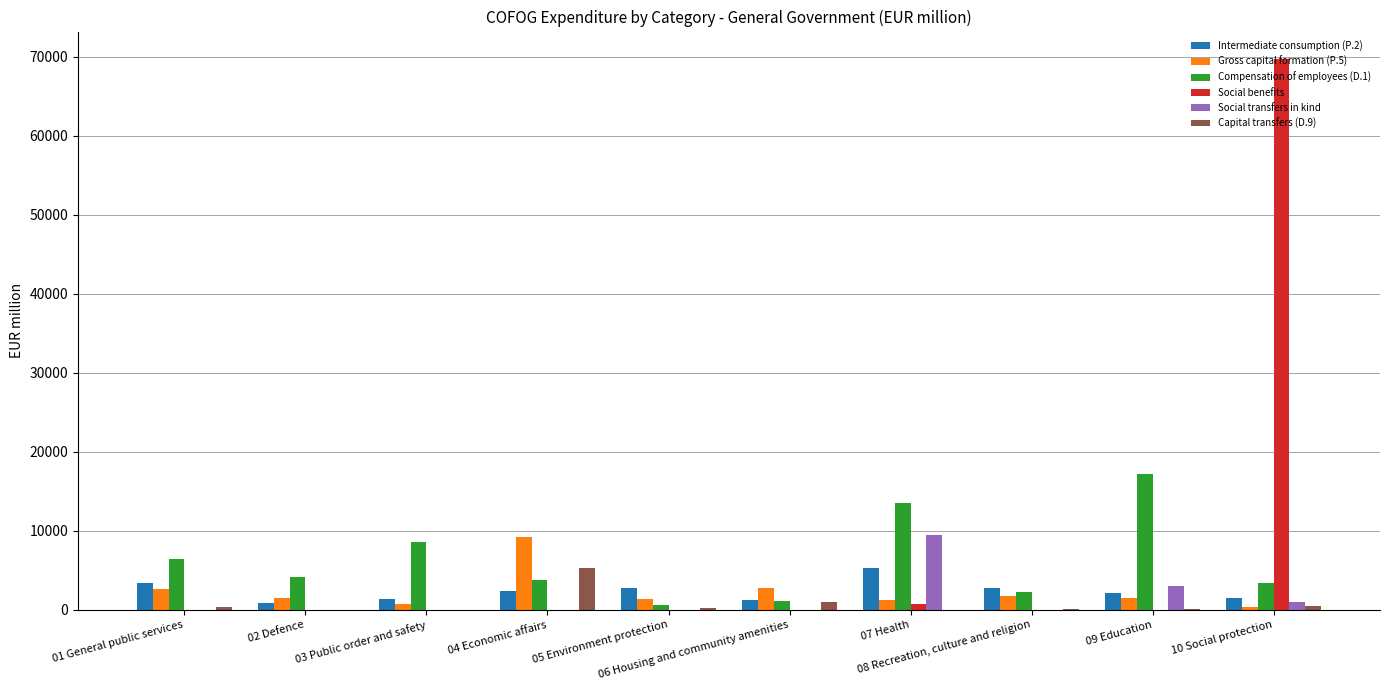

What is the sum of all Social transfers in kind values?

13491